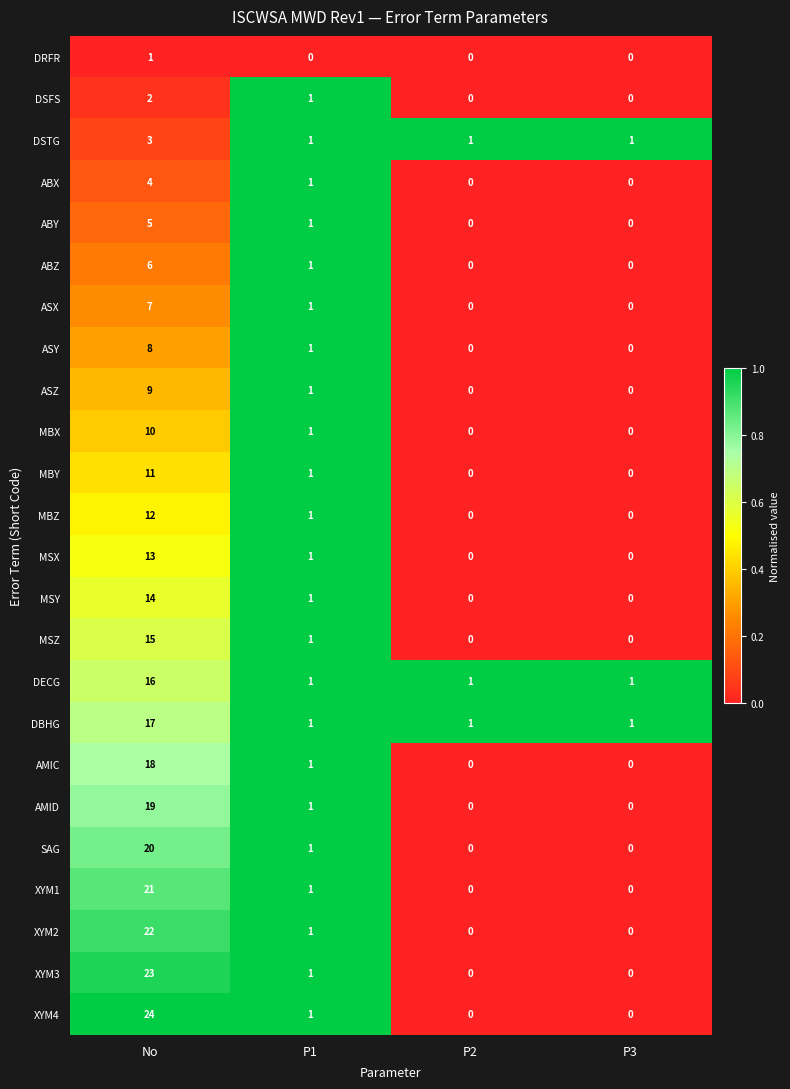

At No, list the series in order from largest to smallest.

XYM4, XYM3, XYM2, XYM1, SAG, AMID, AMIC, DBHG, DECG, MSZ, MSY, MSX, MBZ, MBY, MBX, ASZ, ASY, ASX, ABZ, ABY, ABX, DSTG, DSFS, DRFR